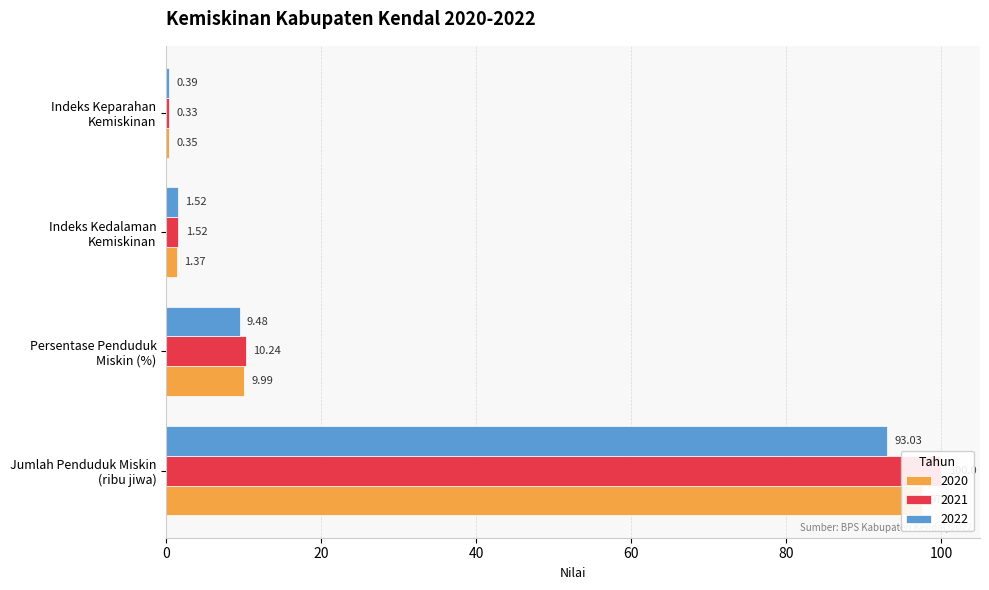

Which series has the widest spread of values?

2021